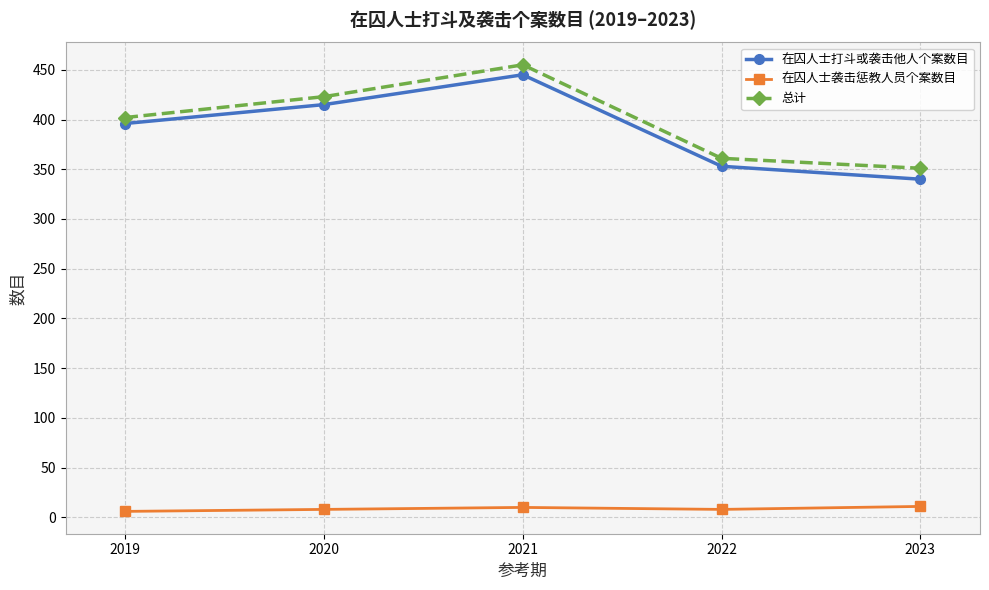

What is the value of the 在囚人士袭击惩教人员个案数目 point at the 3rd from the left?

10